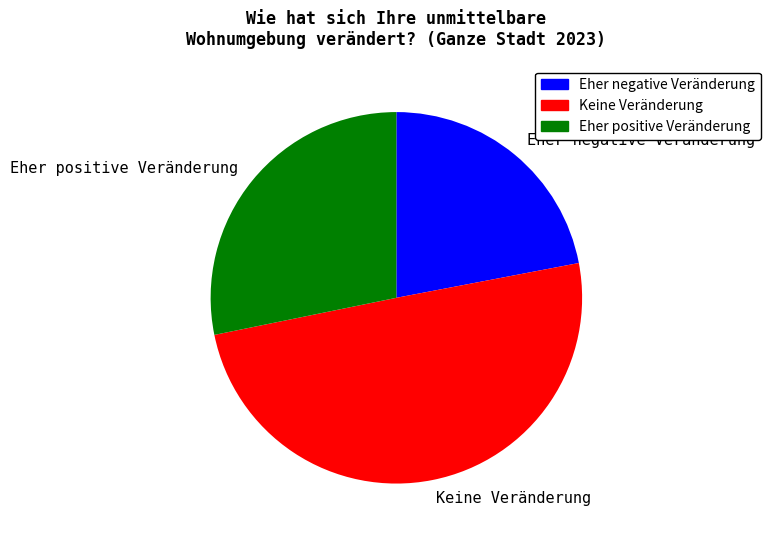

What is the largest slice in the pie chart?

Keine Veränderung